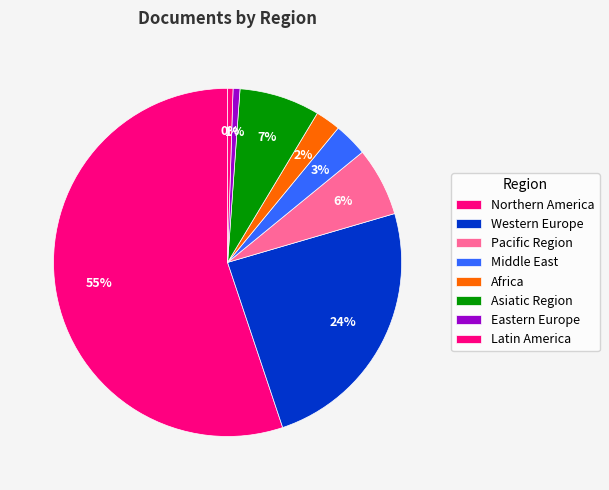

To the nearest percent, what is the average slice percentage?

12%